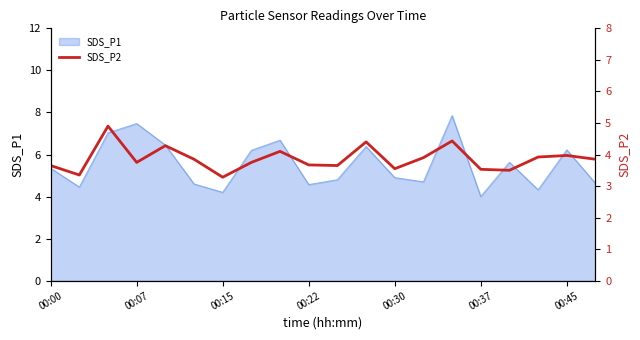

True or false: there are more than 2 points higher than both neighbors.

True